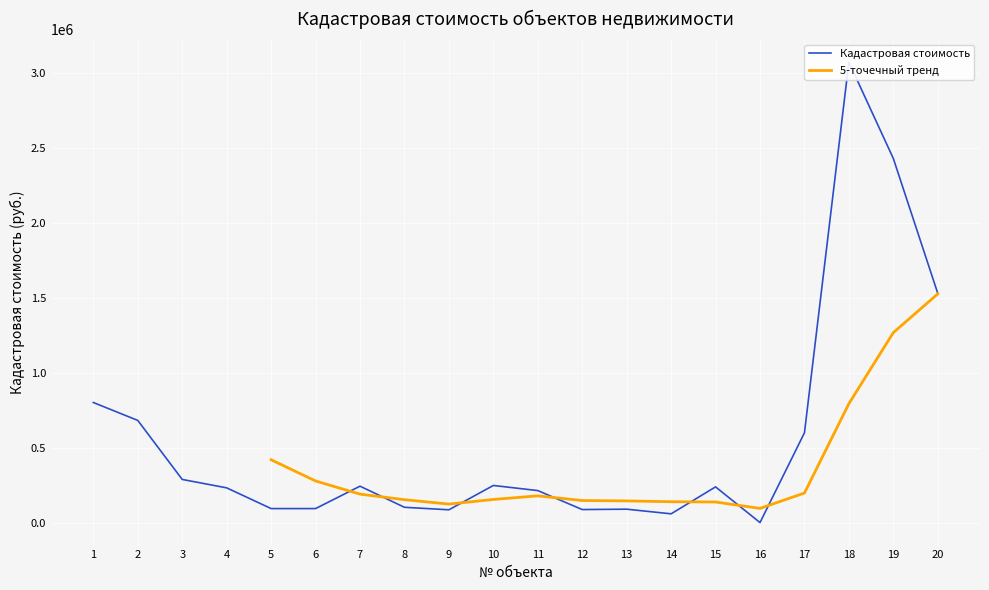

Reading left to right, extract all data points from this chart.

1=802917.6	2=683302.0	3=289572.7	4=233440.8	5=95238.1	6=95238.1	7=244675.4	8=103890.9	9=87130.4	10=249410.0	11=215337.1	12=88751.6	13=91183.7	14=60264.9	15=240000.7	16=1929.8	17=600631.4	18=3073484.8	19=2430715.2	20=1530951.3